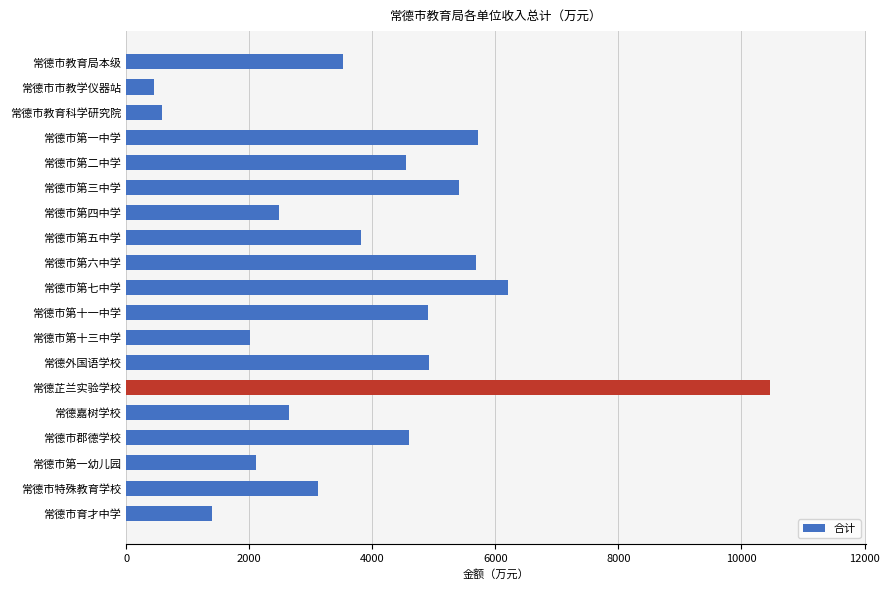

Is it true that the value at 常德芷兰实验学校 is 14771.2?

False